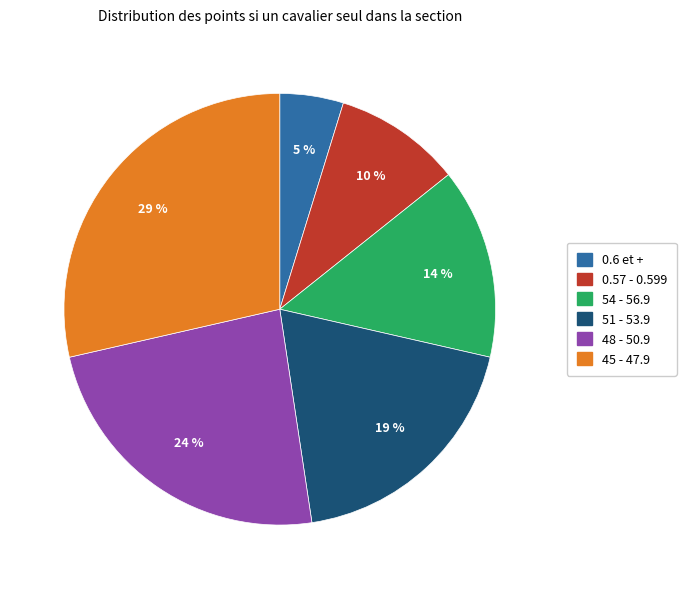

Is there any slice that represents more than half of the pie?

No